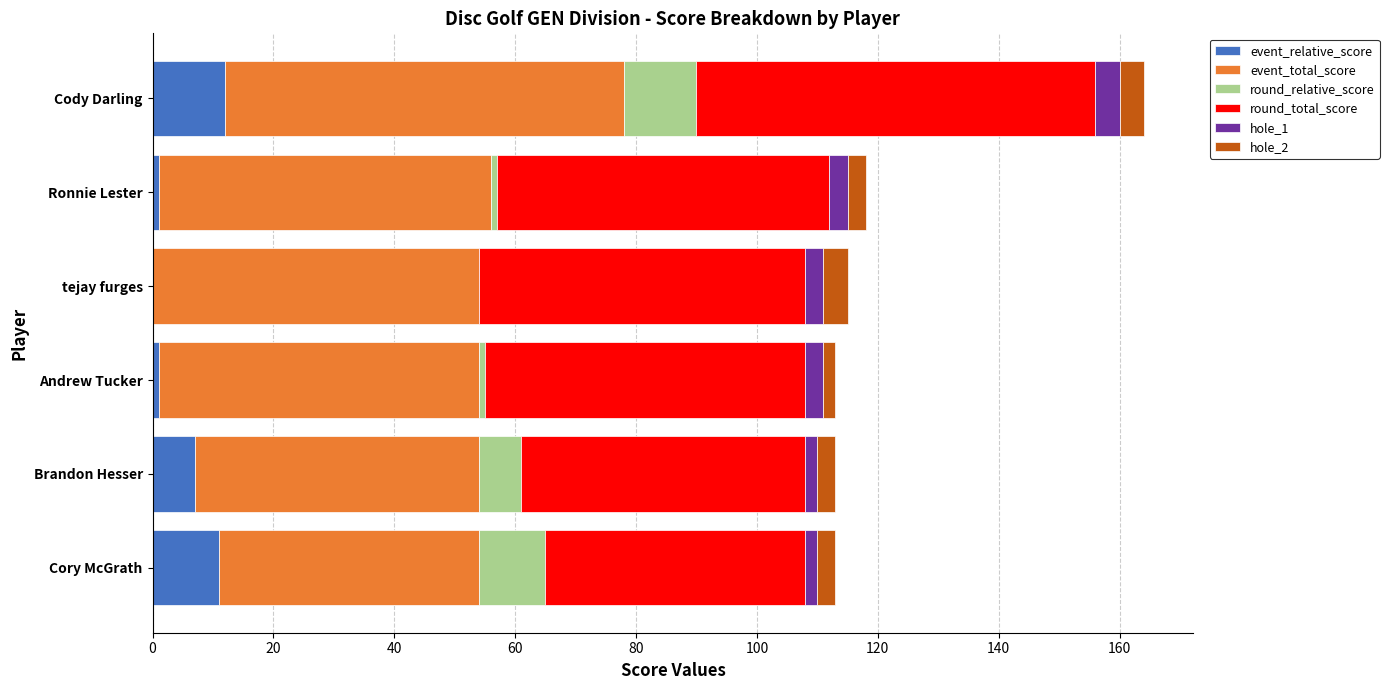

At which category is the sum across all series the highest?

Cody Darling